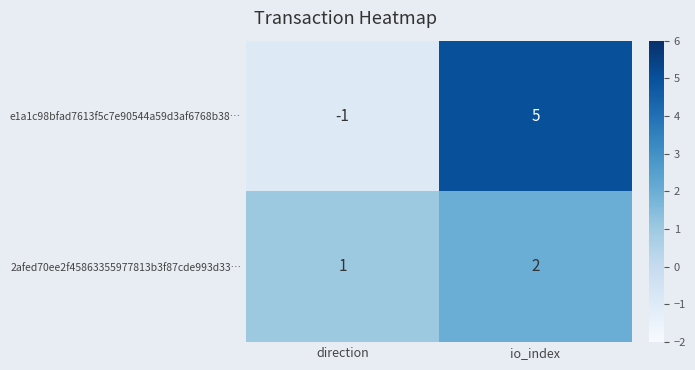

List the labels in order of e1a1c98bfad7613f5c7e90544a59d3af6768b38… value, smallest first.

direction, io_index